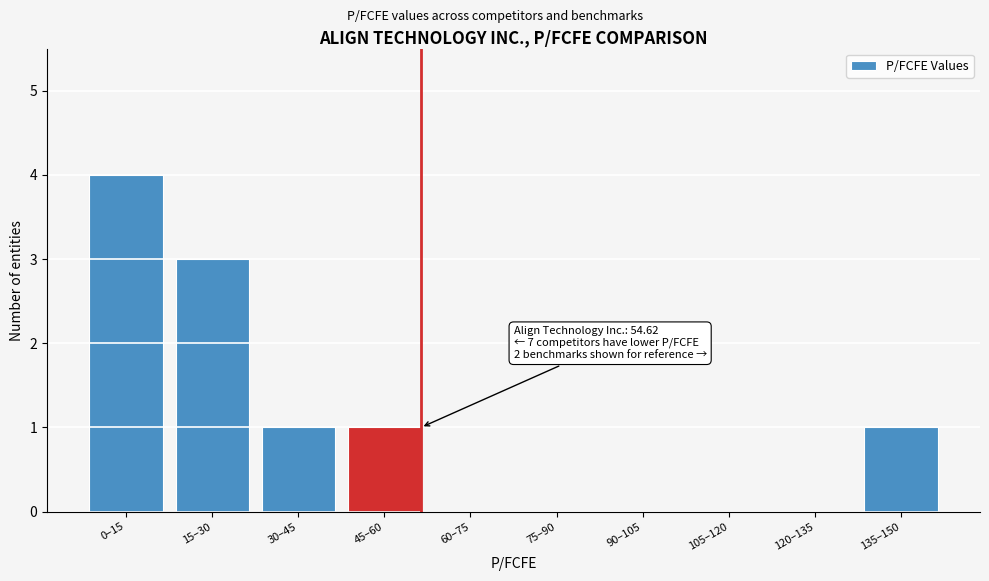

Reading left to right, transcribe all the data shown in this chart.

0–15=4	15–30=3	30–45=1	45–60=1	60–75=0	75–90=0	90–105=0	105–120=0	120–135=0	135–150=1